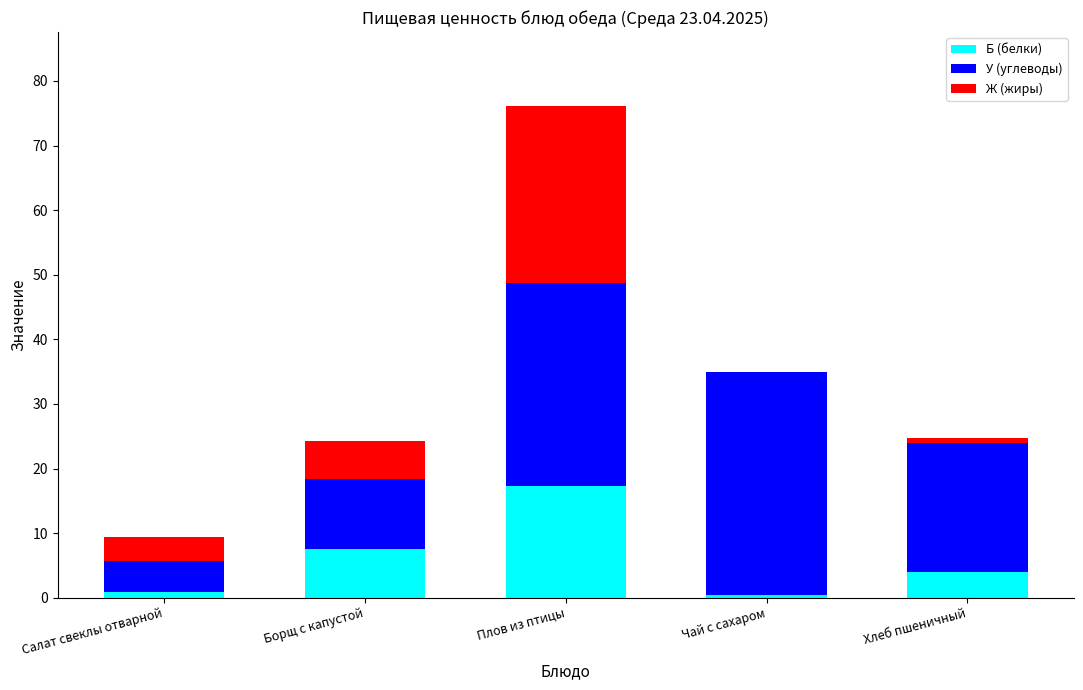

At which category is the sum across all series the highest?

Плов из птицы